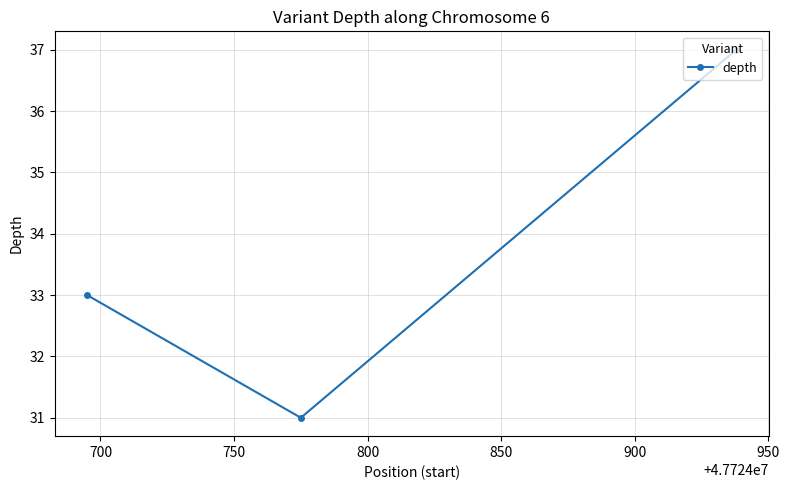

What is the difference between the maximum and minimum values?

6